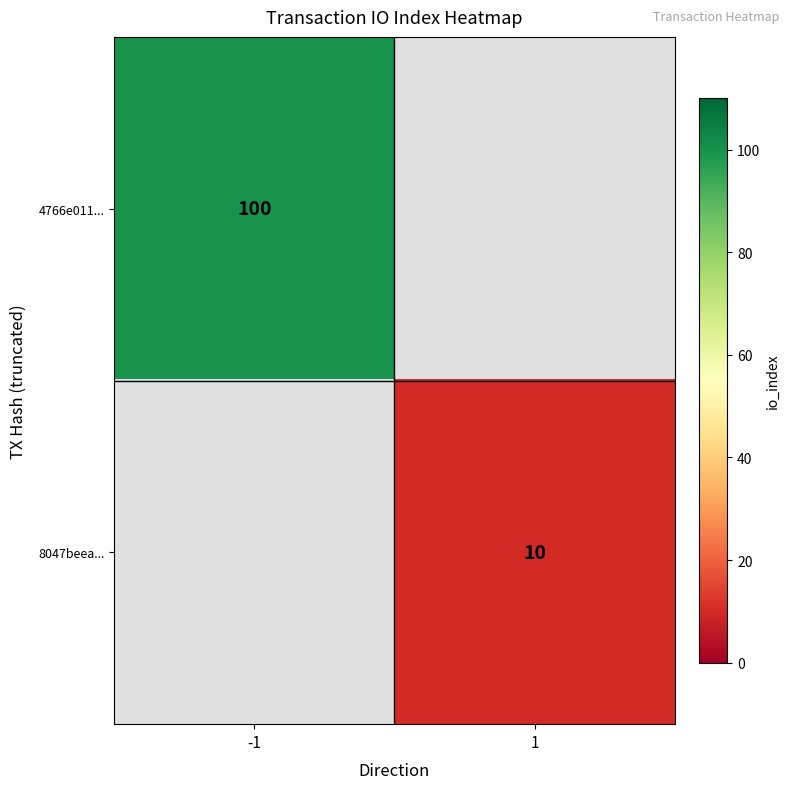

Count the number of categories in the chart.

2